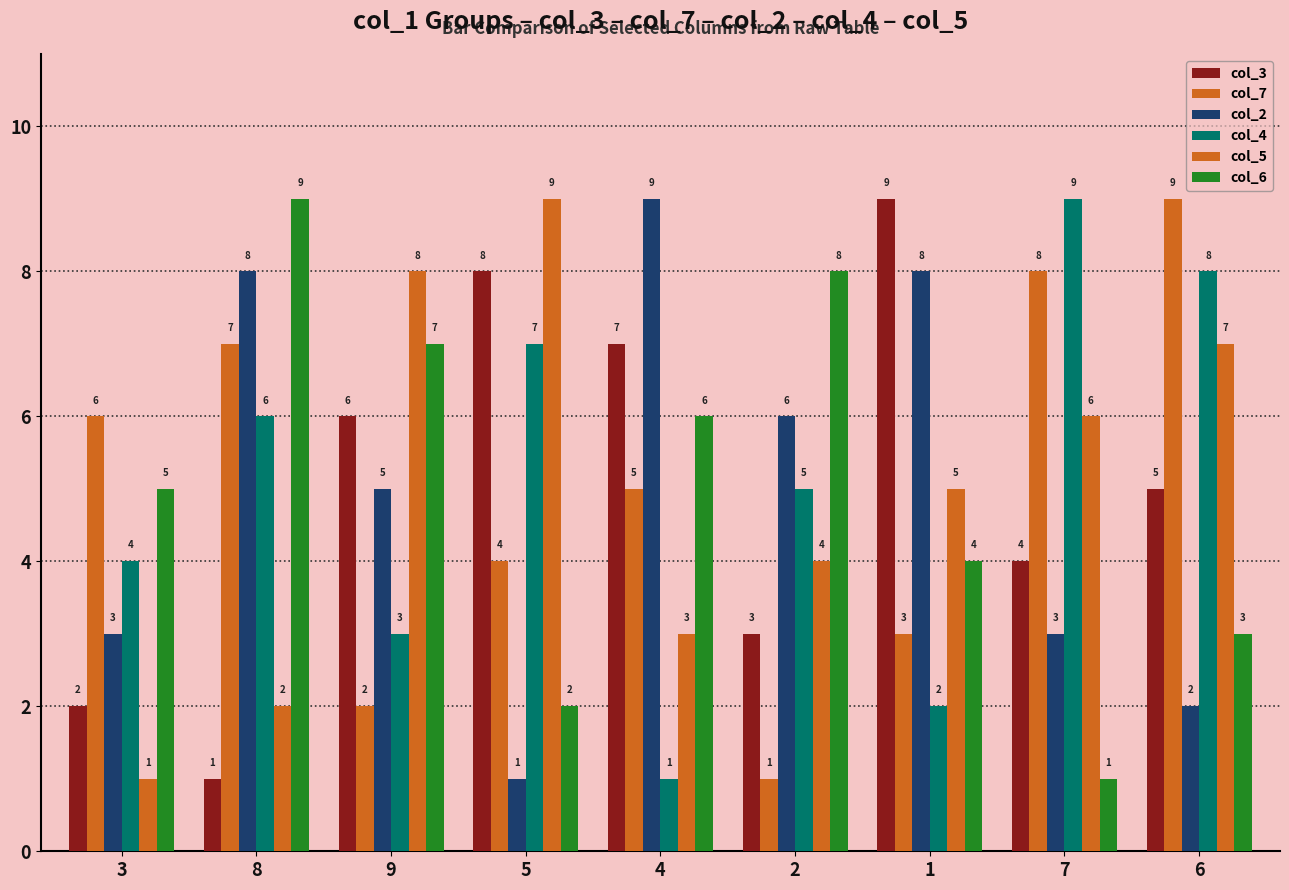

Reading left to right, what are all the values shown in this chart?

col_3: 3=2	8=1	9=6	5=8	4=7	2=3	1=9	7=4	6=5
col_7: 3=6	8=7	9=2	5=4	4=5	2=1	1=3	7=8	6=9
col_2: 3=3	8=8	9=5	5=1	4=9	2=6	1=8	7=3	6=2
col_4: 3=4	8=6	9=3	5=7	4=1	2=5	1=2	7=9	6=8
col_5: 3=1	8=2	9=8	5=9	4=3	2=4	1=5	7=6	6=7
col_6: 3=5	8=9	9=7	5=2	4=6	2=8	1=4	7=1	6=3